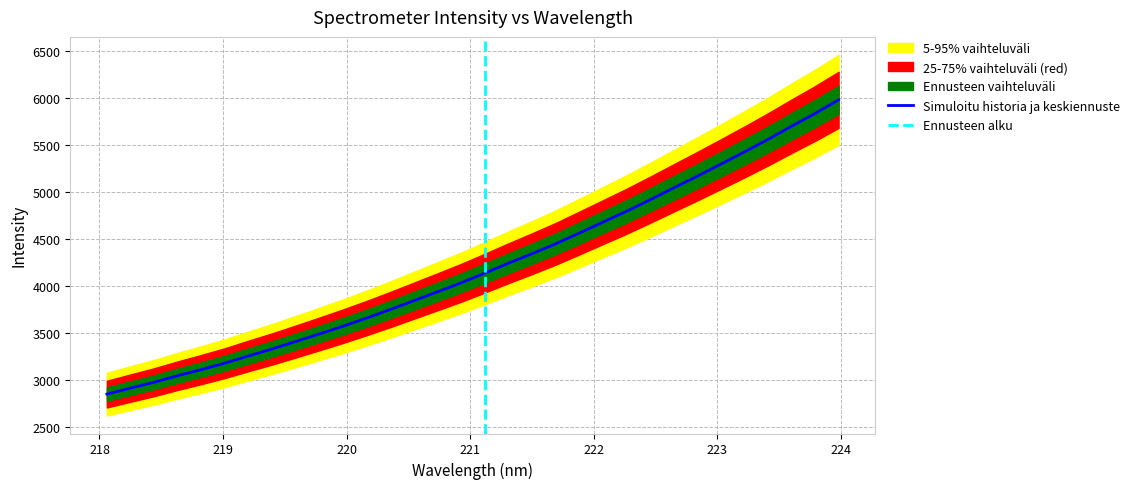

What is the difference between the values at 223.408 and 219.0156?

2381.8